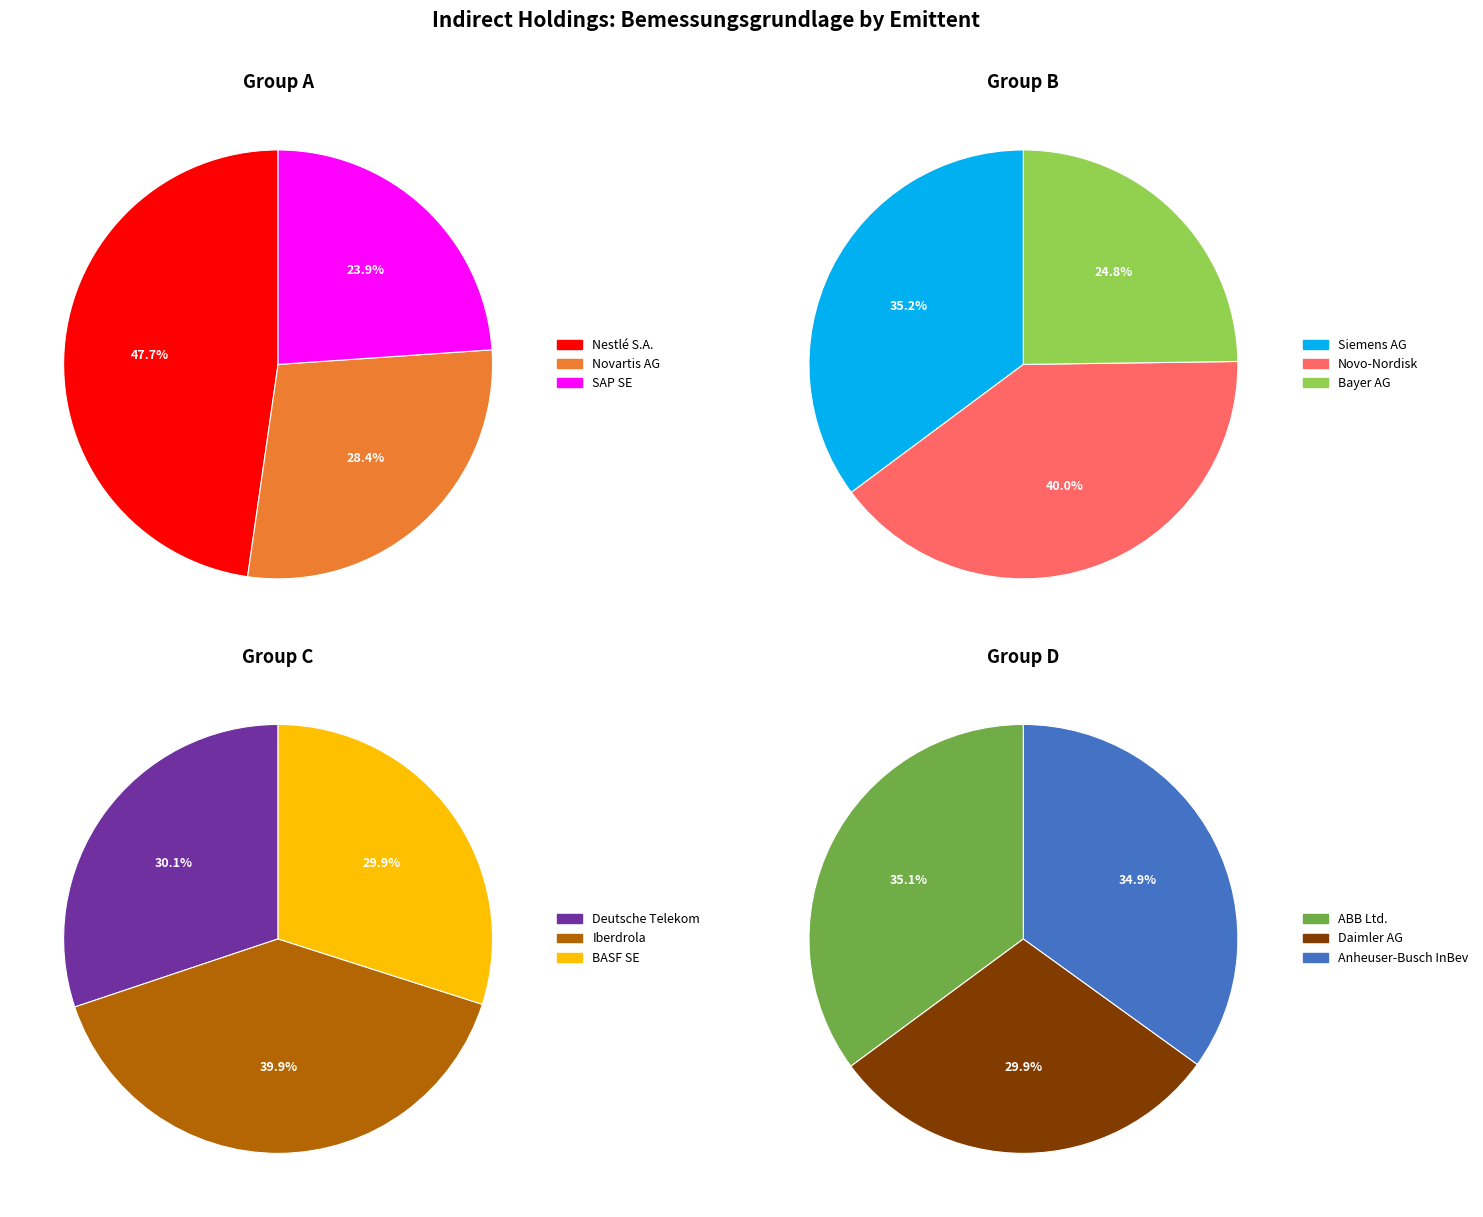

Does any single category account for the majority?

No